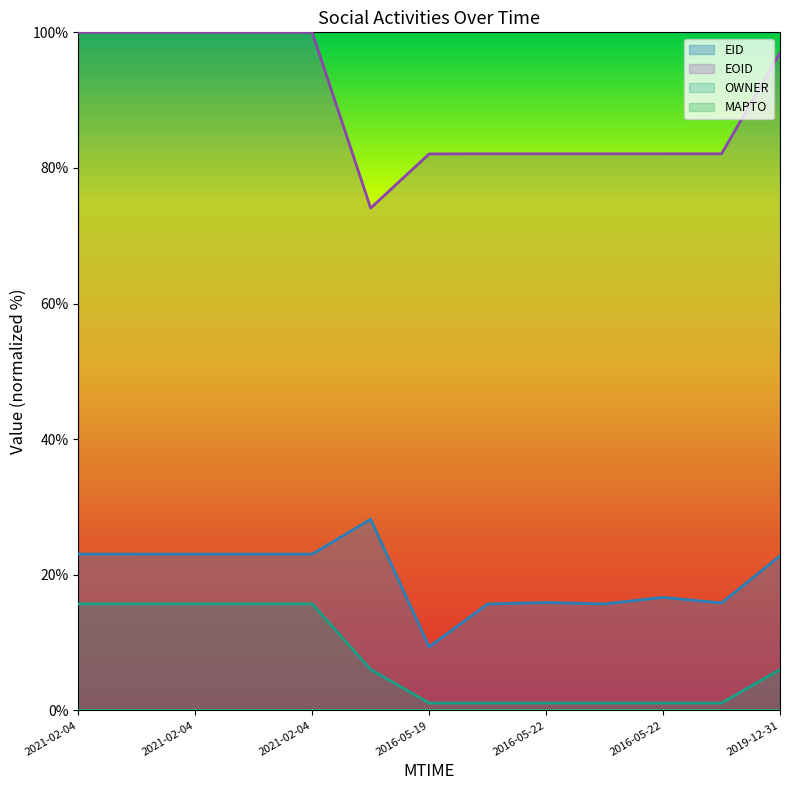

Which category has the lowest value across all series?

2016-05-19